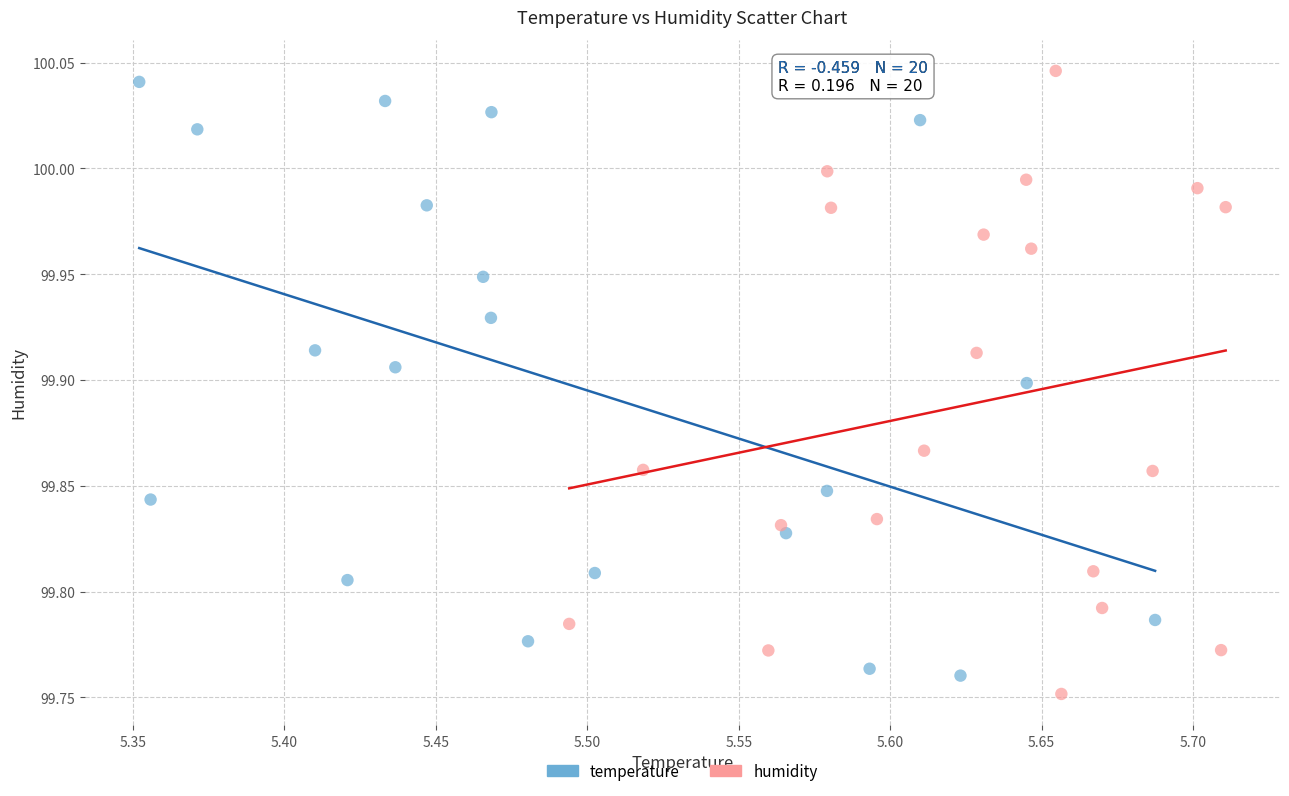

What are all the series names shown in the legend?

temperature, humidity